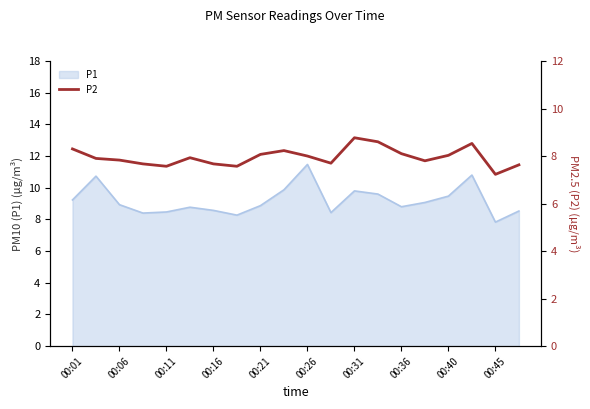

Which category has the highest value in the P1 series?

00:26